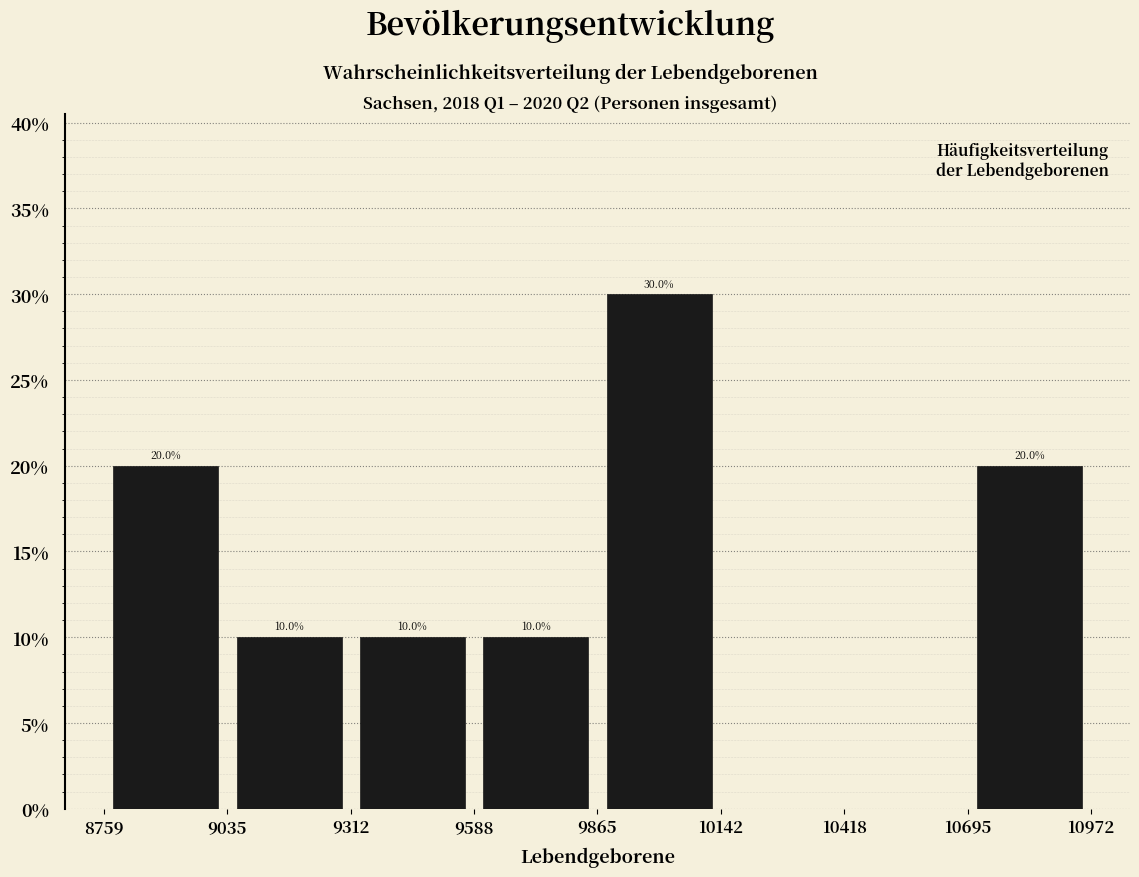

Over which range of the x-axis is the bar tallest?

9865 to 10142